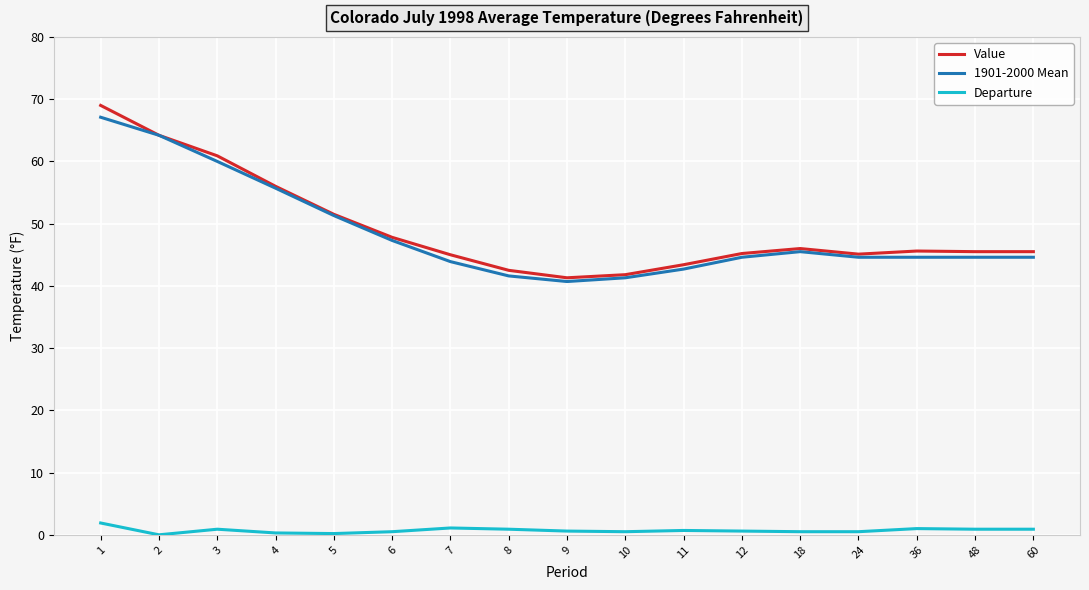

What is the total value across all series at 9?

82.6